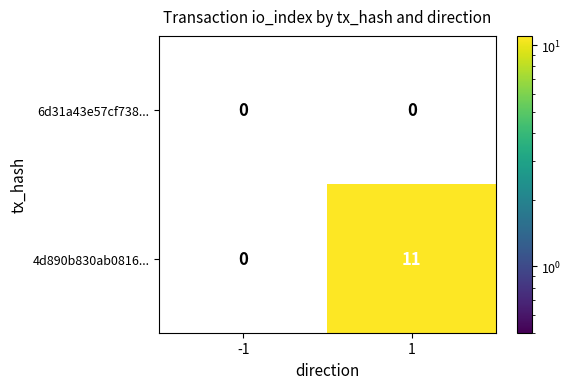

How many data points does each series have?

2